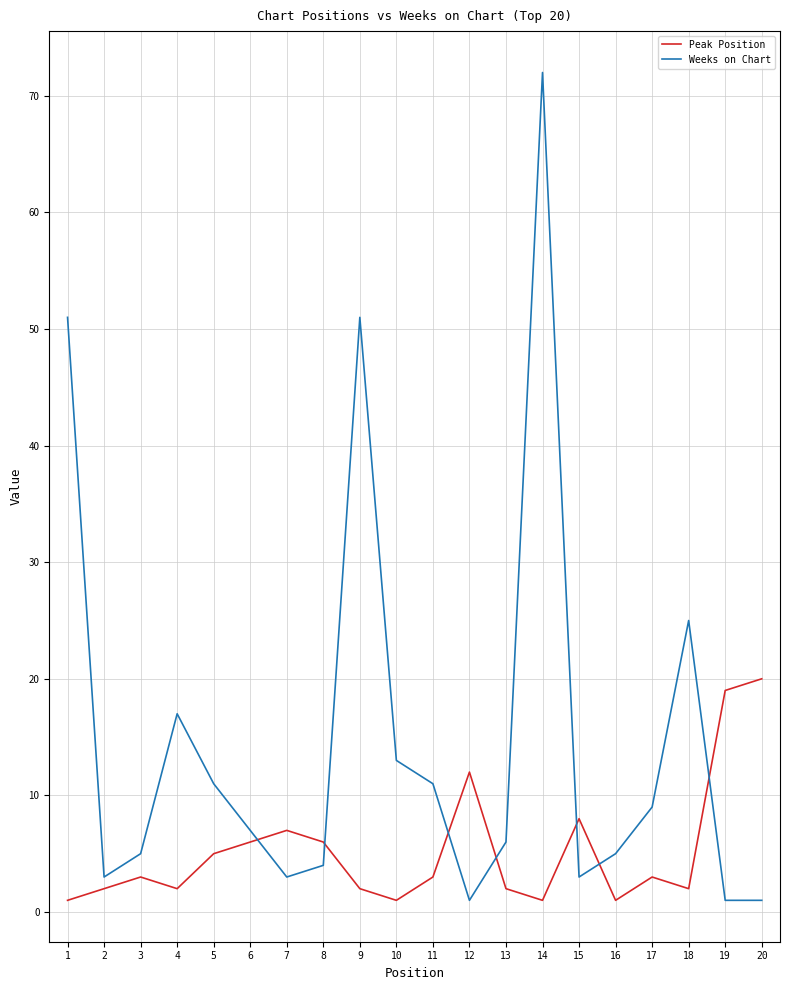

At which category does Peak Position reach its first local valley?

4